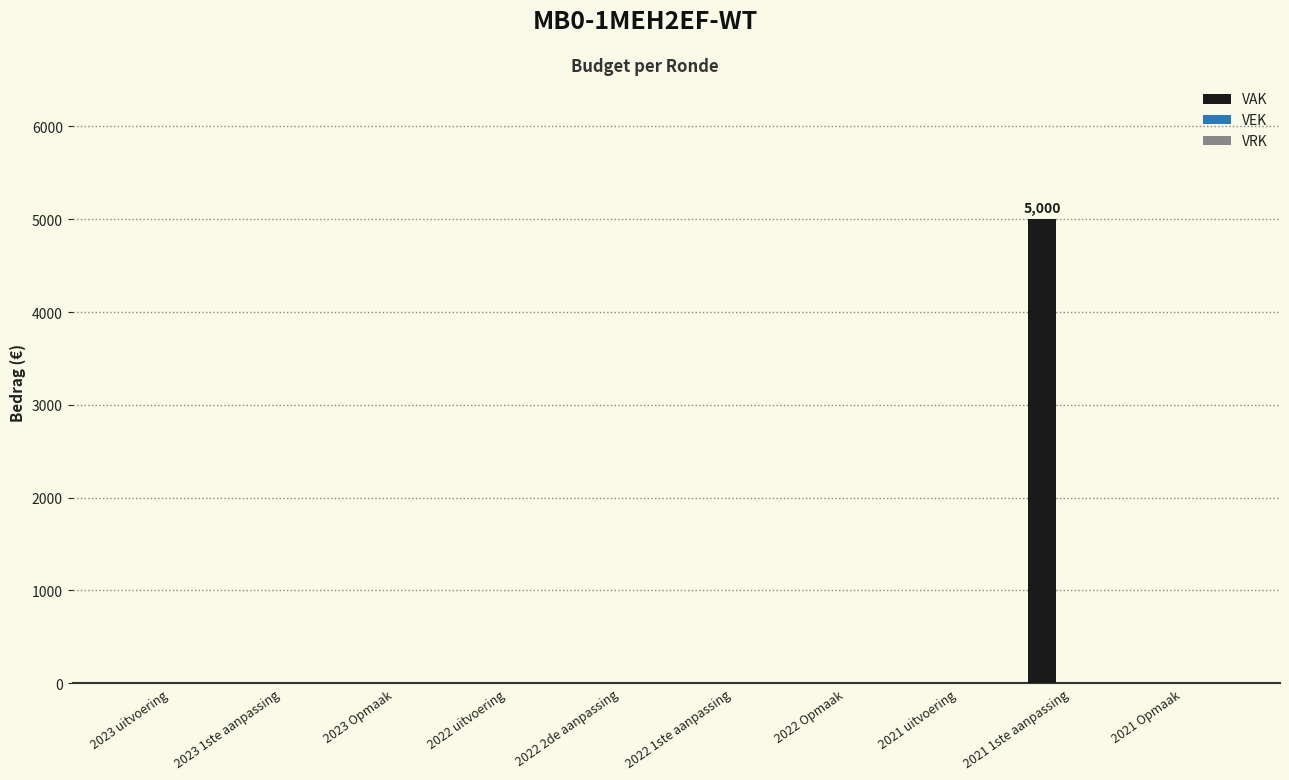

What is the sum of all values?

5000